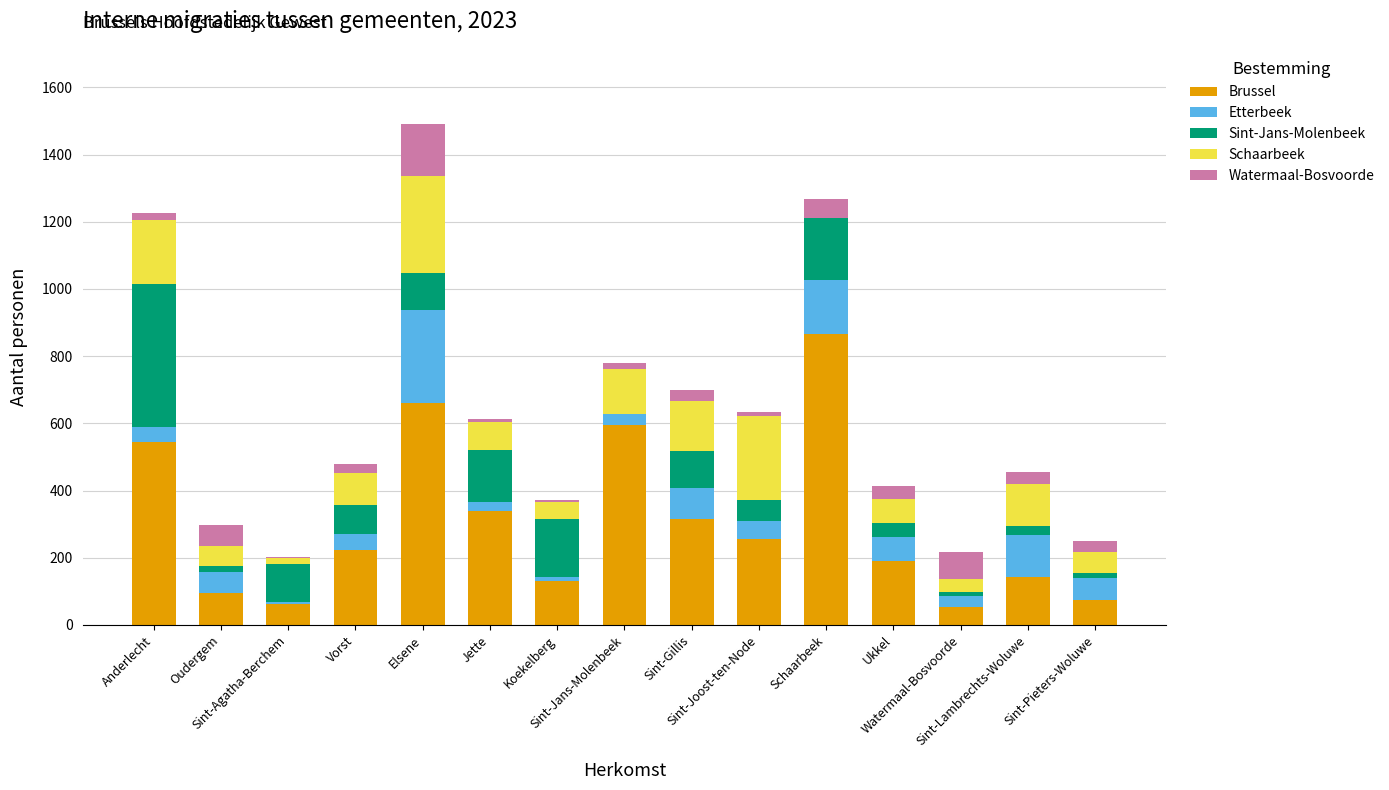

Does the chart contain stacked bars?

Yes